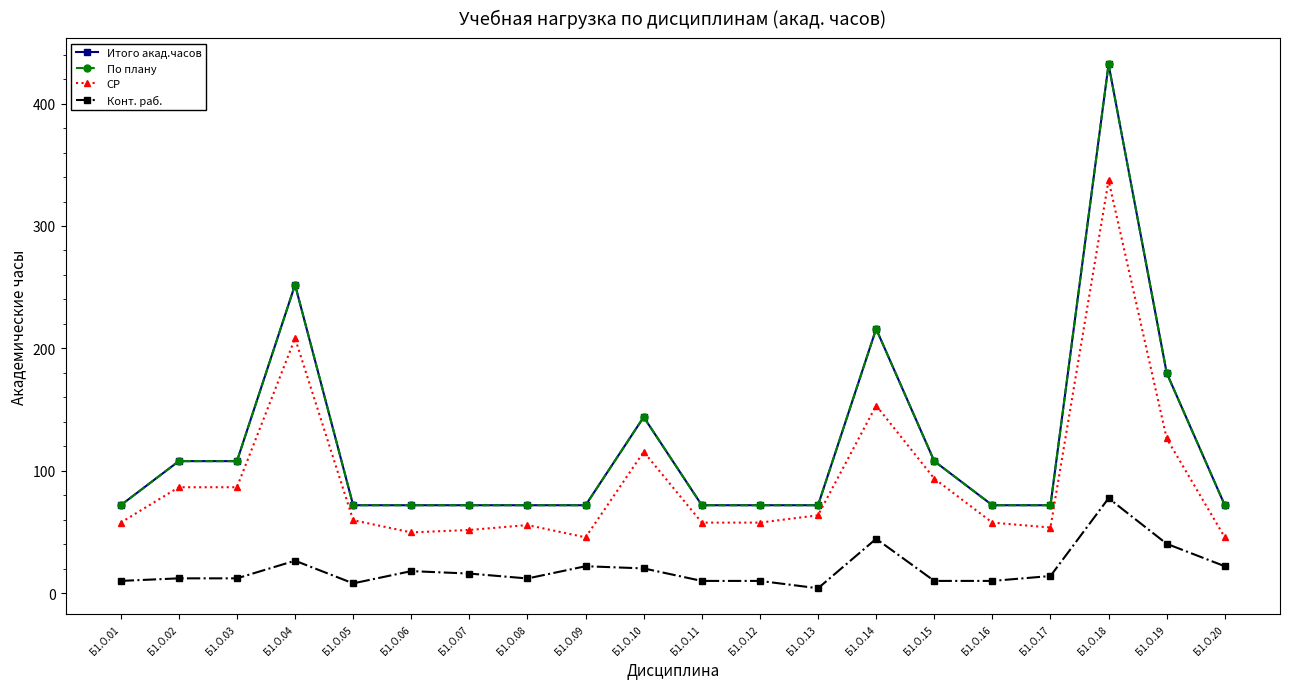

List the labels in order of СР value, largest first.

Б1.О.18, Б1.О.04, Б1.О.14, Б1.О.19, Б1.О.10, Б1.О.15, Б1.О.02, Б1.О.03, Б1.О.13, Б1.О.05, Б1.О.01, Б1.О.11, Б1.О.12, Б1.О.16, Б1.О.08, Б1.О.17, Б1.О.07, Б1.О.06, Б1.О.09, Б1.О.20